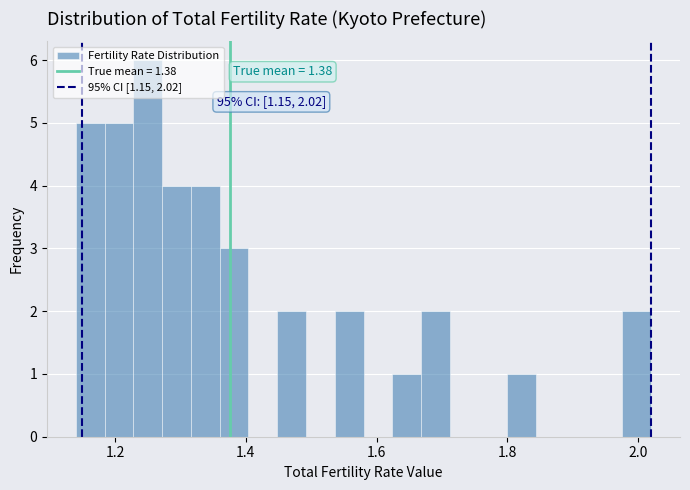

Read against the x-axis, roughly where is the centre of the tallest bar?

1.26